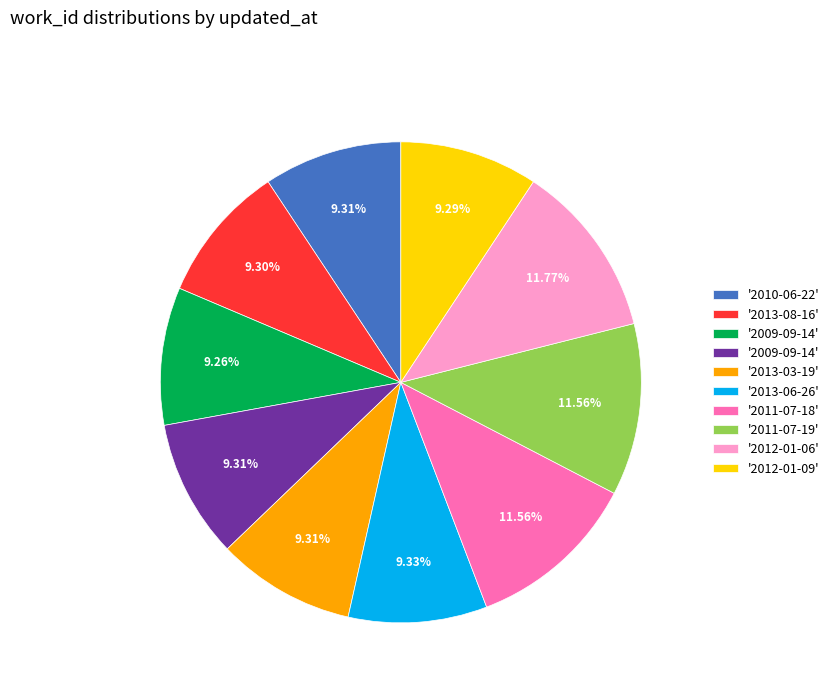

Is there any slice that represents more than half of the pie?

No